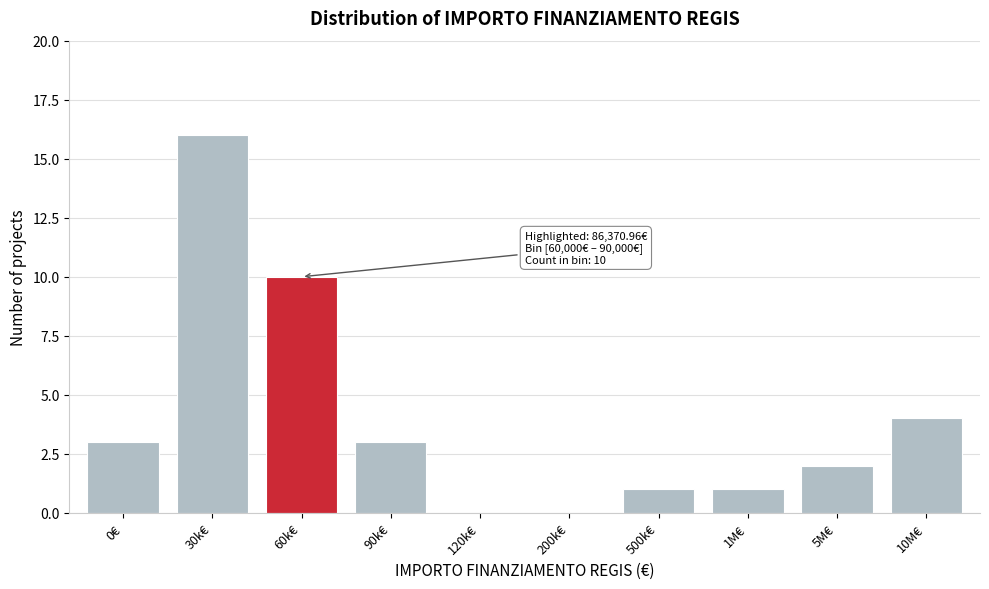

Reading left to right, transcribe all the data shown in this chart.

0€=3	30k€=16	60k€=10	90k€=3	120k€=0	200k€=0	500k€=1	1M€=1	5M€=2	10M€=4